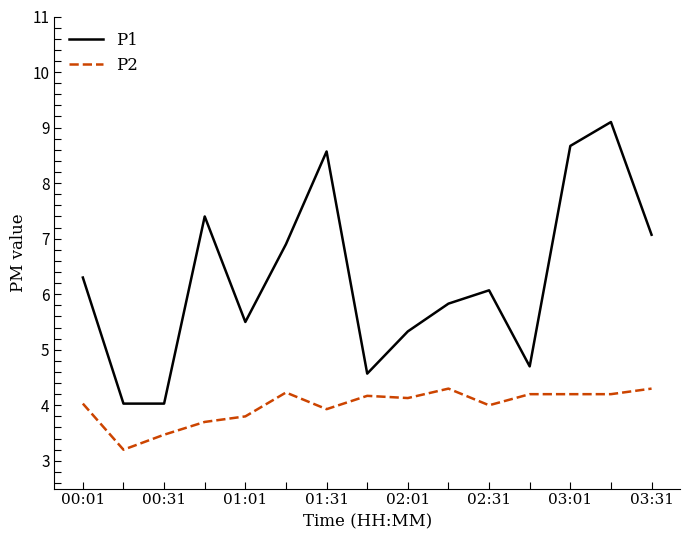

True or false: P2 and P1 intersect in this chart.

False